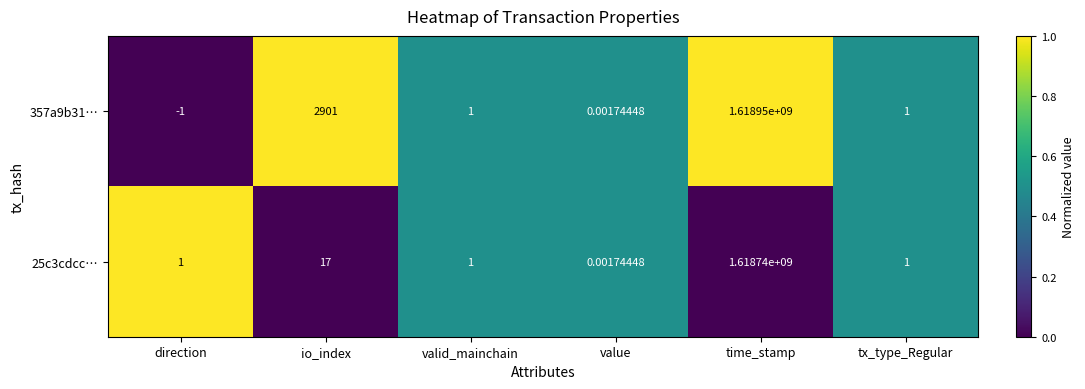

Which category has the highest value in the 25c3cdcc… series?

time_stamp